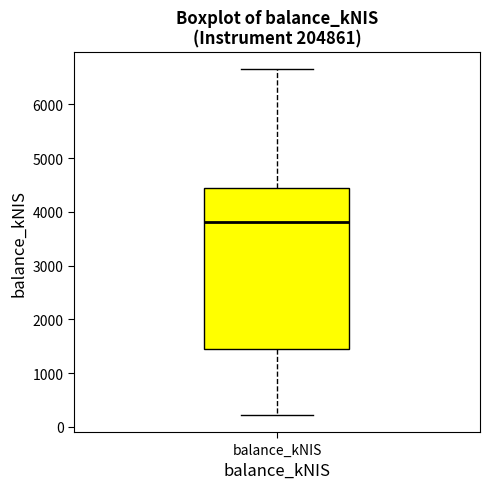

Read this box plot against the y-axis: the position of the median line, the range covered by the box, and the ends of both whiskers. The values are not printed on the chart, so give them approximately, as read against the axis.

median 3800, box 1500 to 4400, whiskers 200 to 6700